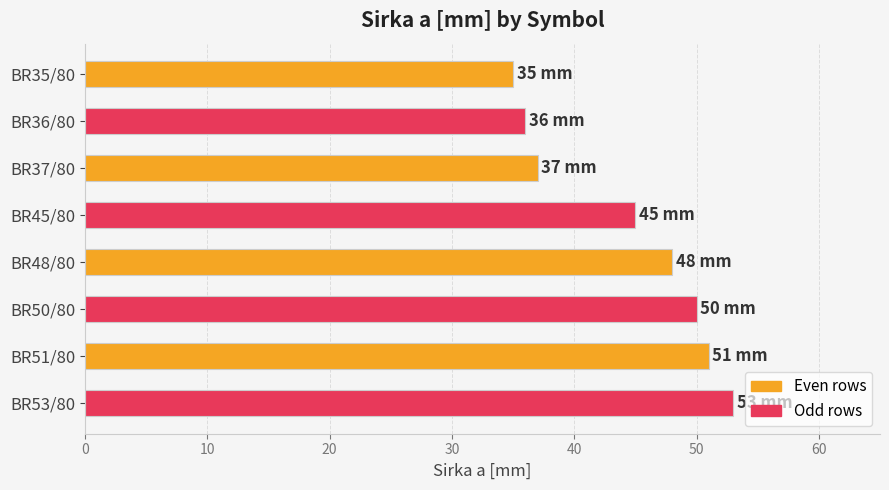

Is it true that the value at BR35/80 is 18?

False